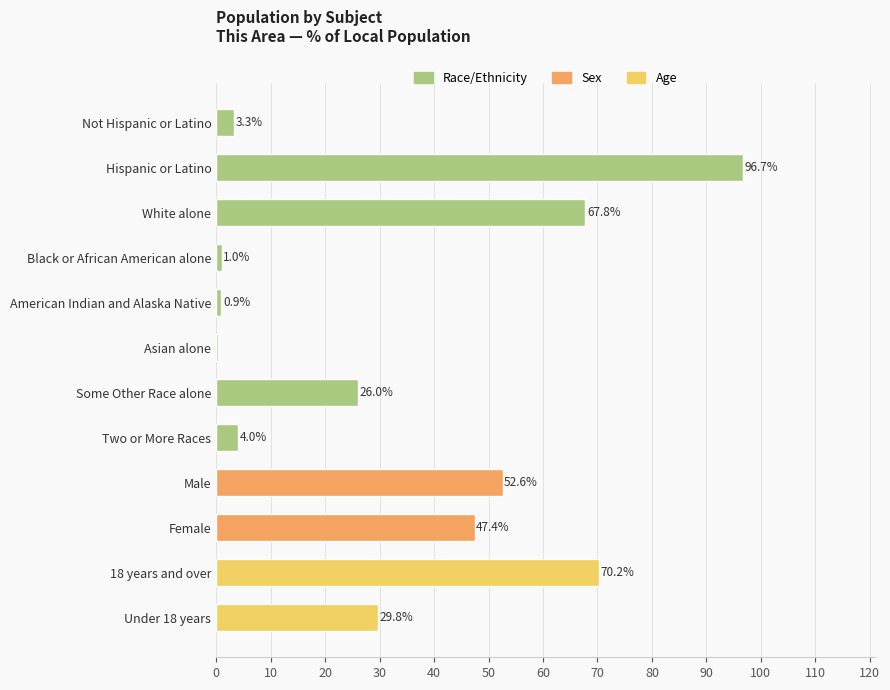

What is the change in value from Not Hispanic or Latino to Asian alone?

-3.0